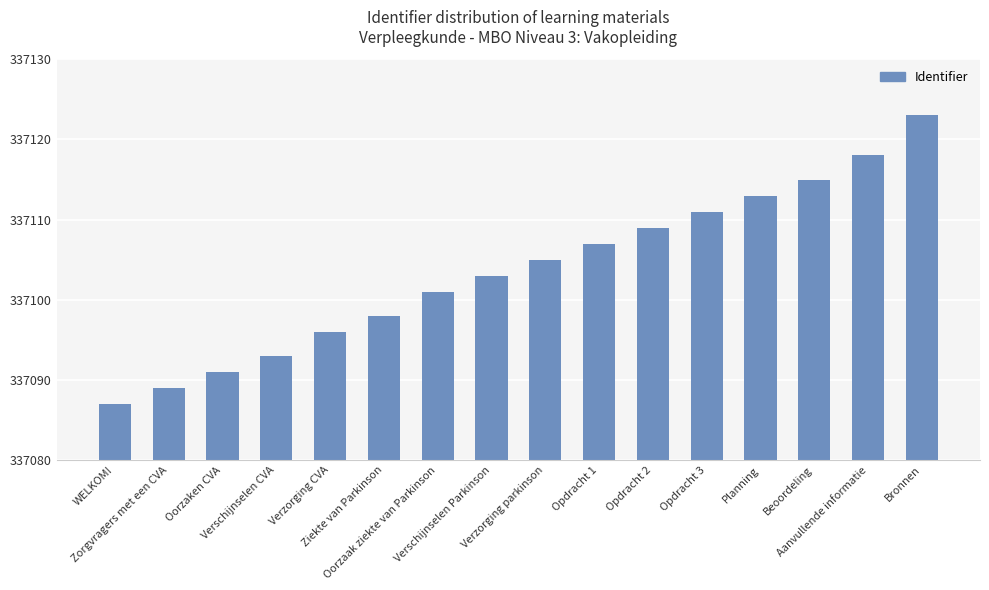

Which has a higher value, Oorzaak ziekte van Parkinson or Oorzaken CVA?

Oorzaak ziekte van Parkinson